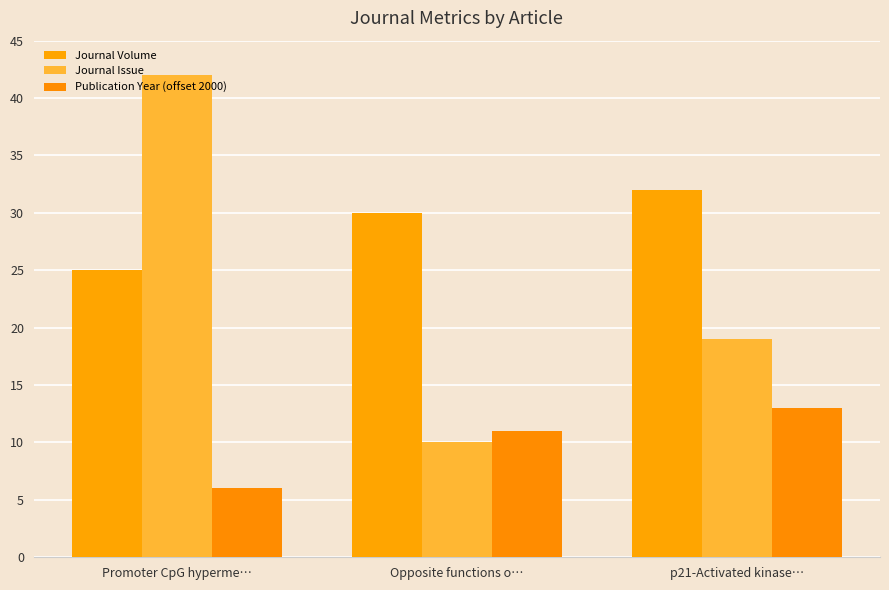

Reading left to right, list all the values displayed in this chart.

Journal Volume: Promoter CpG hyperme…=25	Opposite functions o…=30	p21-Activated kinase…=32
Journal Issue: Promoter CpG hyperme…=42	Opposite functions o…=10	p21-Activated kinase…=19
Publication Year (offset 2000): Promoter CpG hyperme…=6	Opposite functions o…=11	p21-Activated kinase…=13